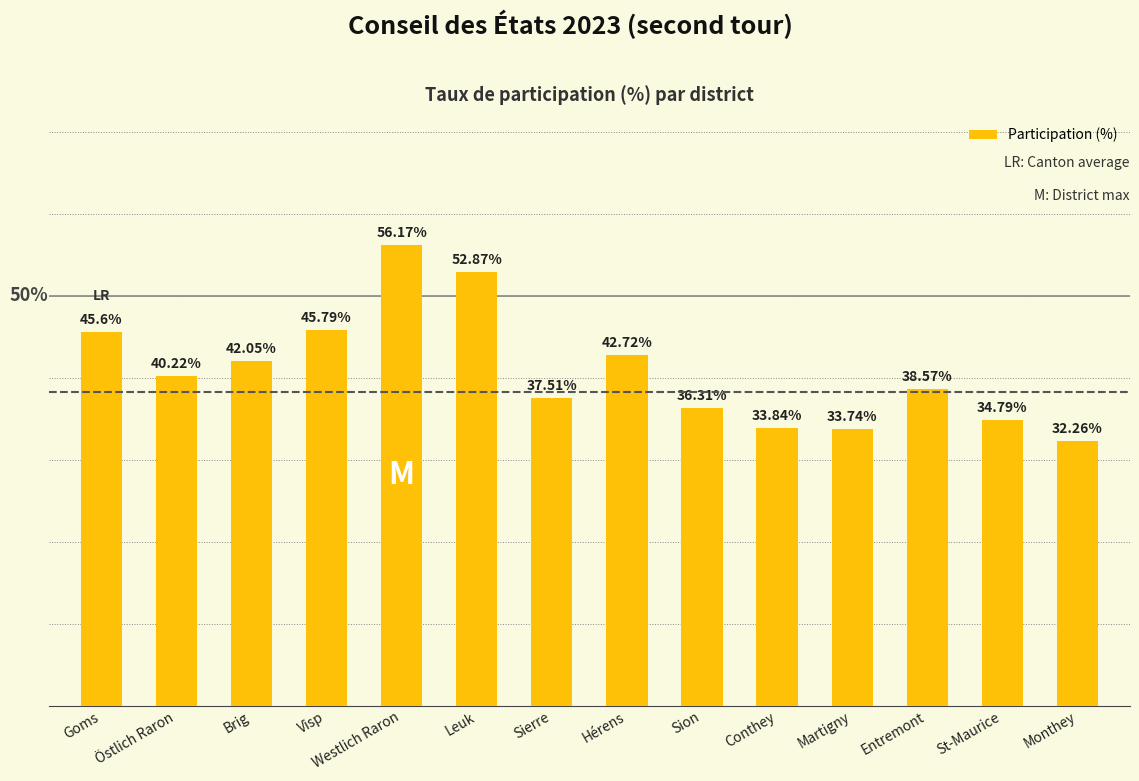

Which category has the lowest value across all series?

Monthey